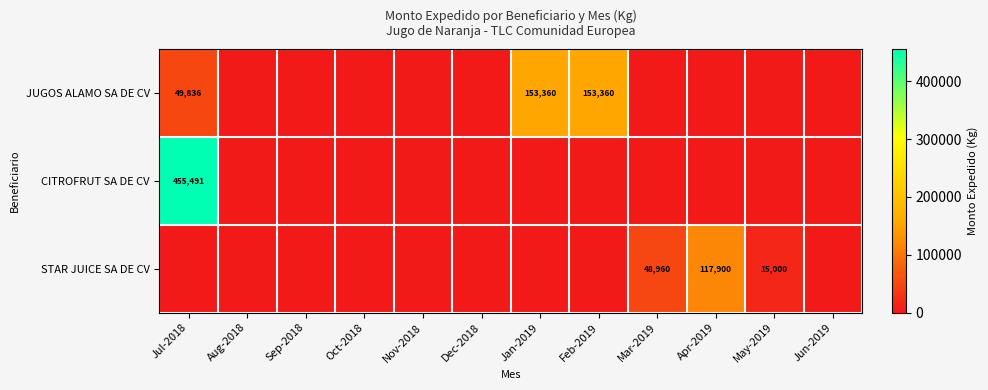

True or false: JUGOS ALAMO SA DE CV has a value of 153360 at Jan-2019.

True